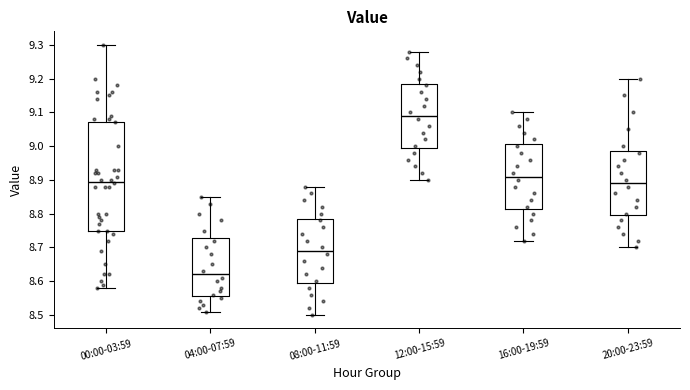

Where is the upper edge of the box for 12:00-15:59 on the y-axis? The values are not printed on the chart, so give them approximately, as read against the axis.

9.19